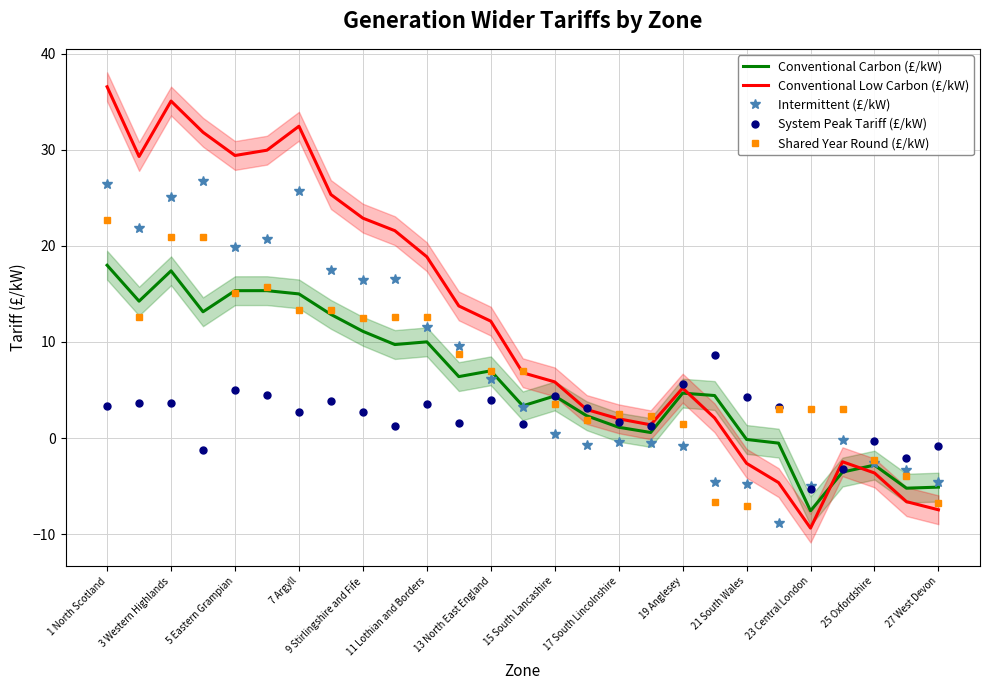

What is the minimum value for Intermittent (£/kW)?

-8.8